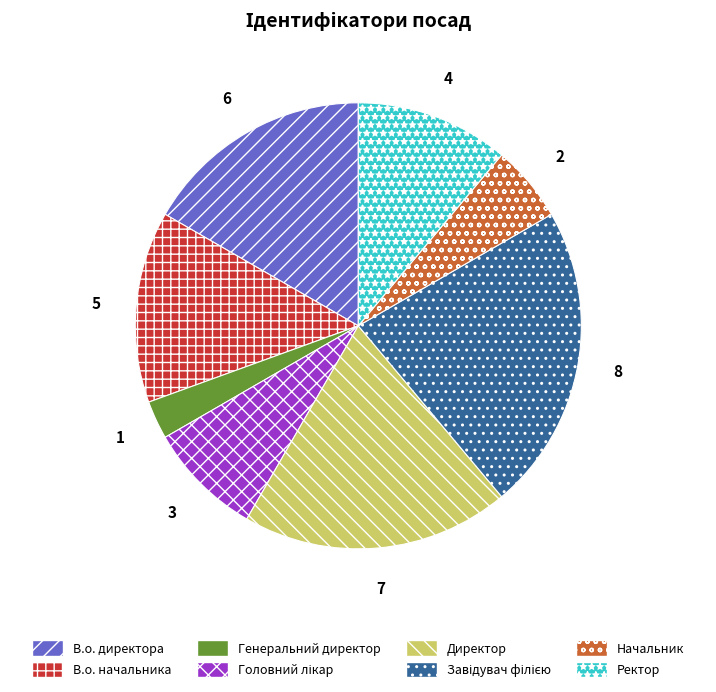

The Начальник slice represents 1% of the pie. True or false?

False